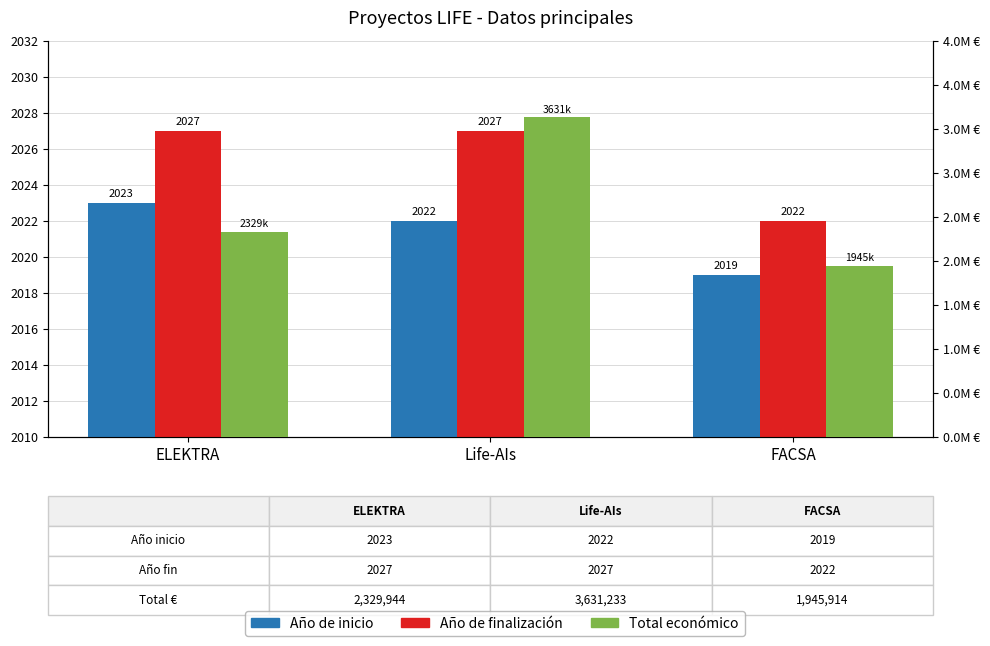

At which category is the sum across all series the highest?

Life-AIs